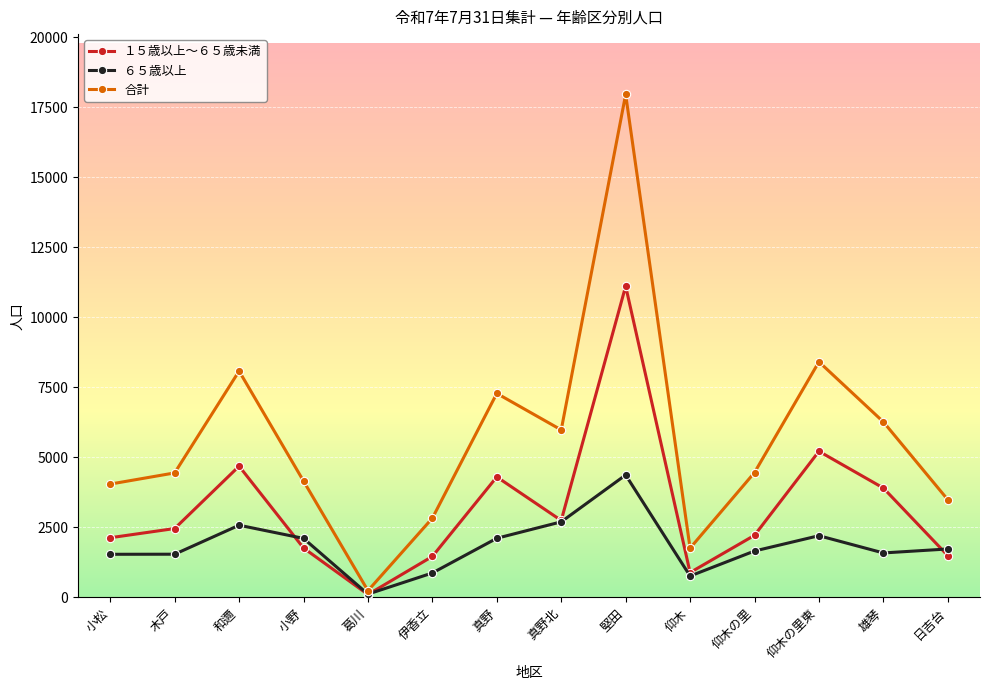

What are all the series names shown in the legend?

１５歳以上～６５歳未満, ６５歳以上, 合計